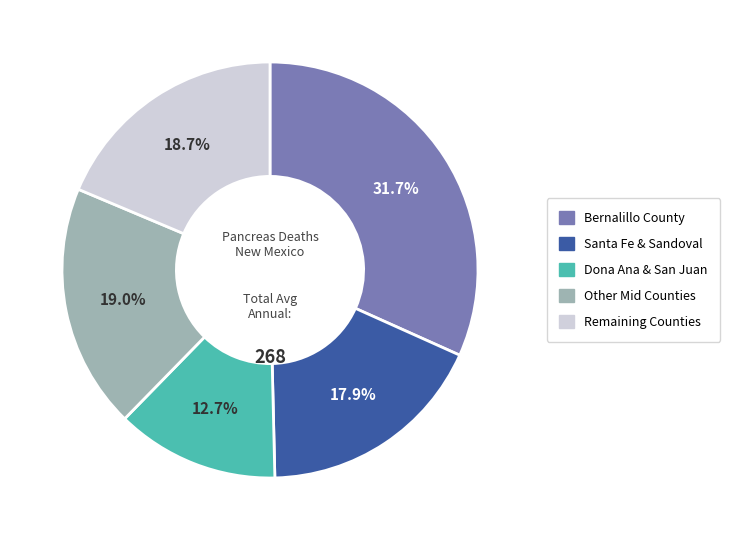

Is there a majority slice in this chart?

No